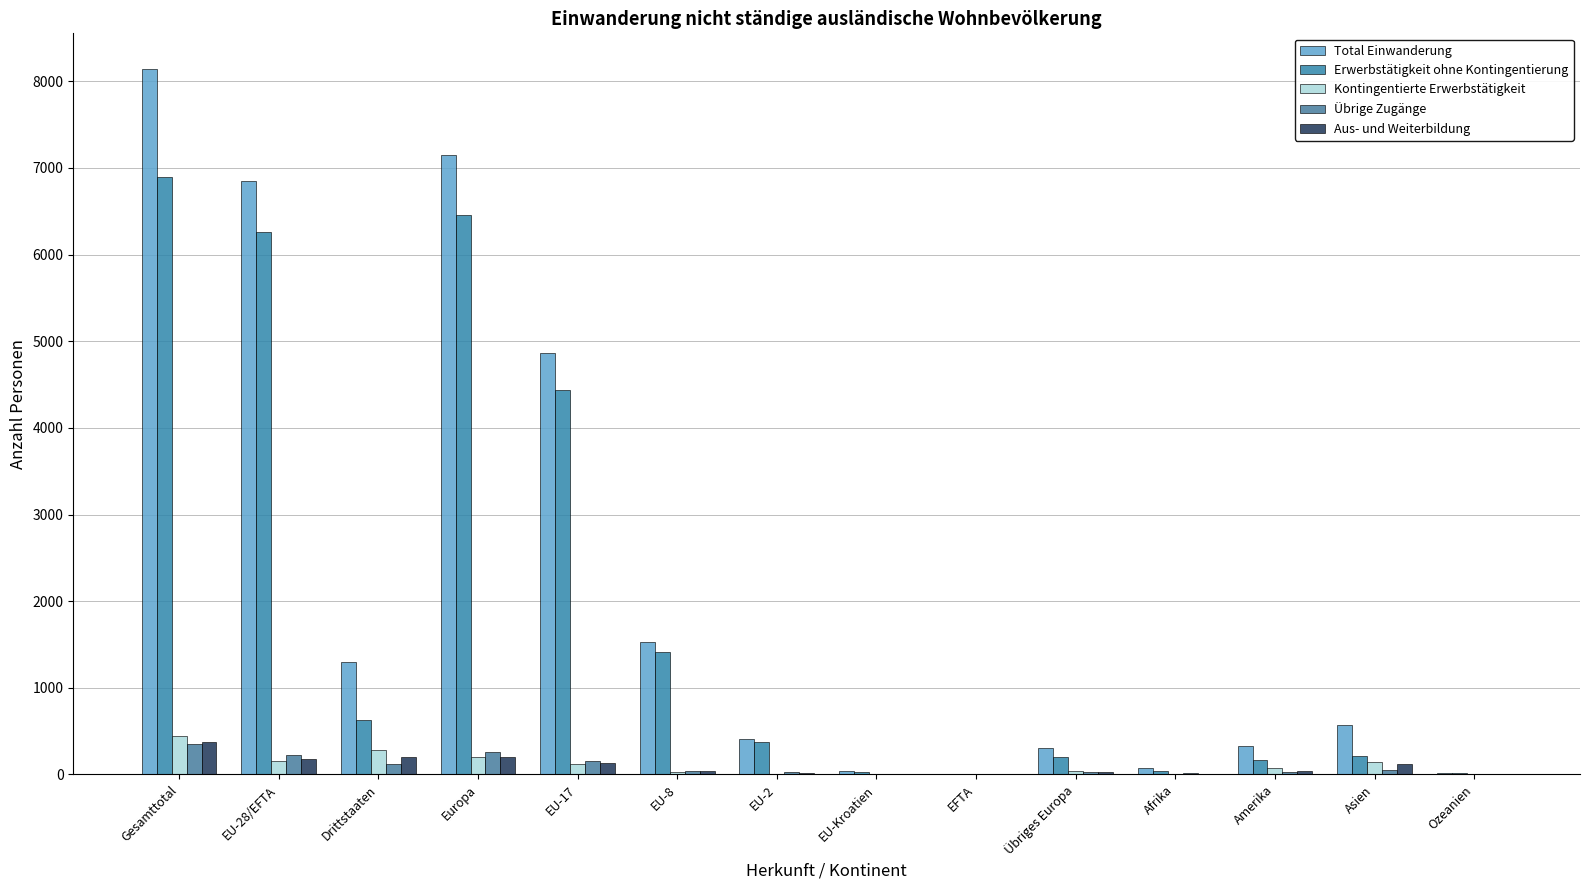

What is the approximate value of Total Einwanderung at Afrika, to the nearest 100?

100